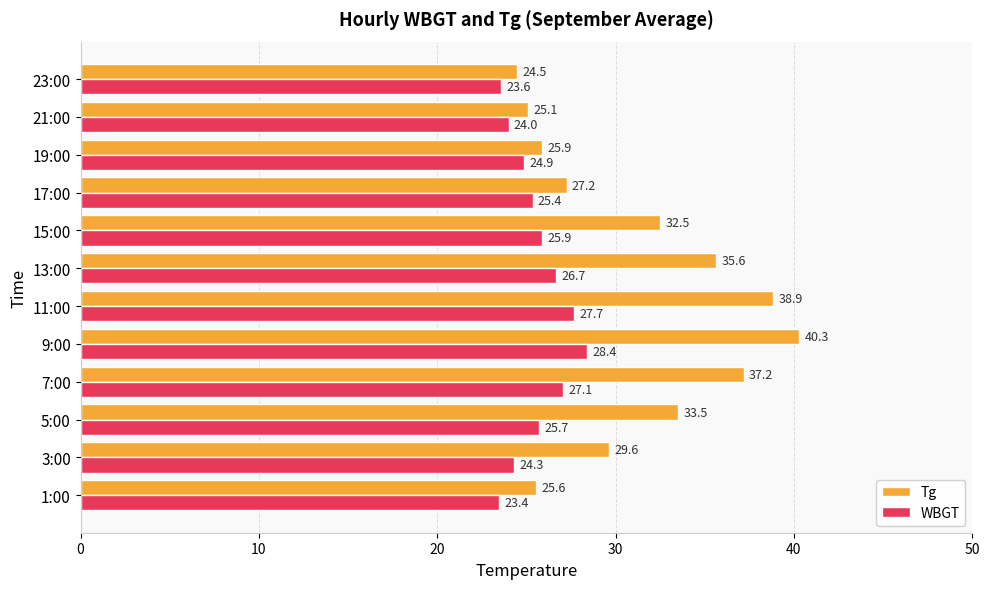

The value of WBGT at 1:00 is 12.3. True or false?

False